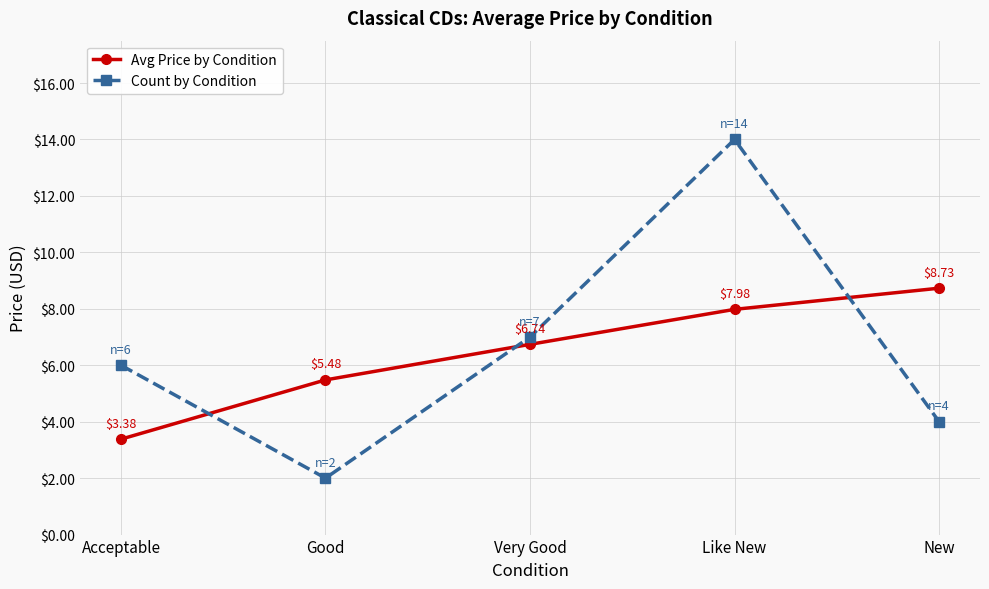

How many intersections are there between Count by Condition and Avg Price by Condition?

3